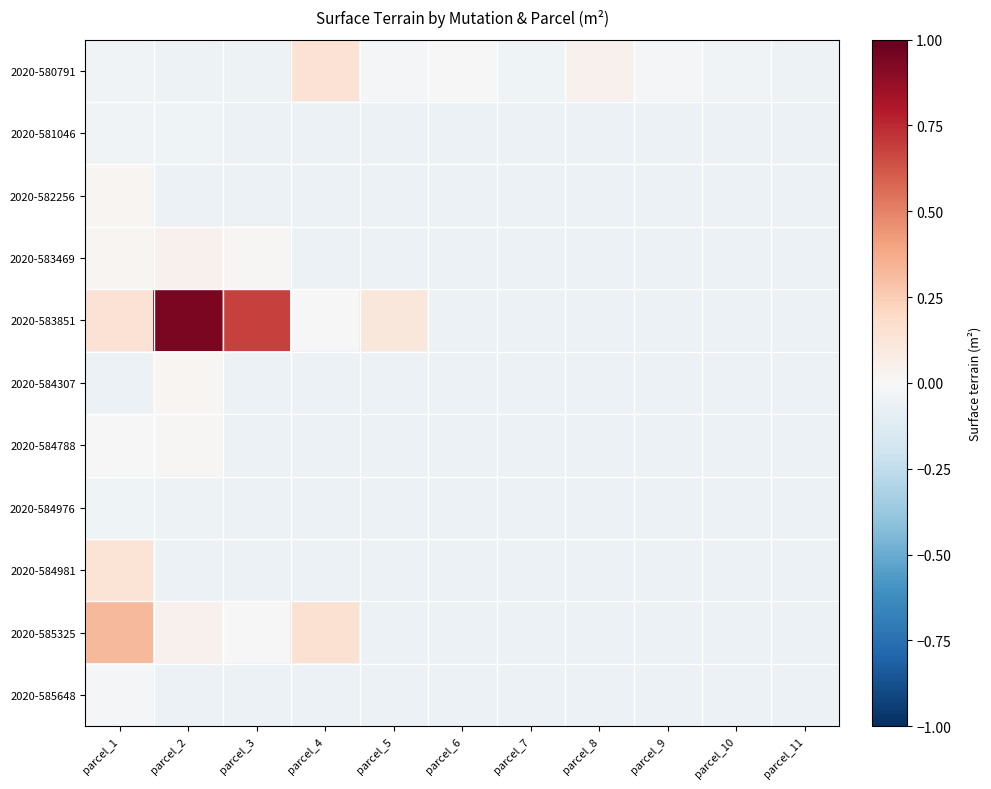

Which series changed the most between parcel_5 and parcel_9?

2020-583851